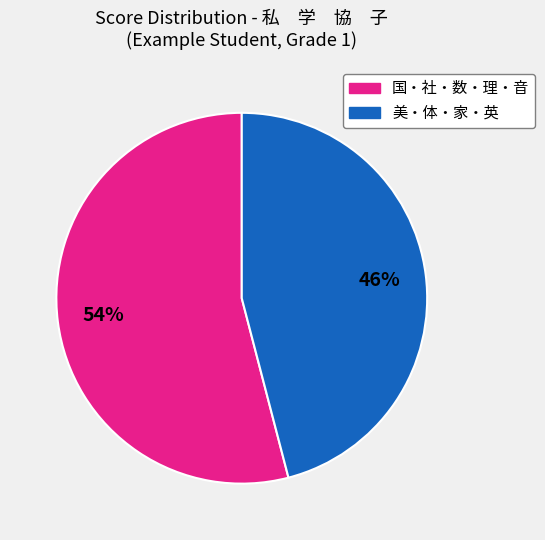

To the nearest percent, what is the average slice percentage?

50%